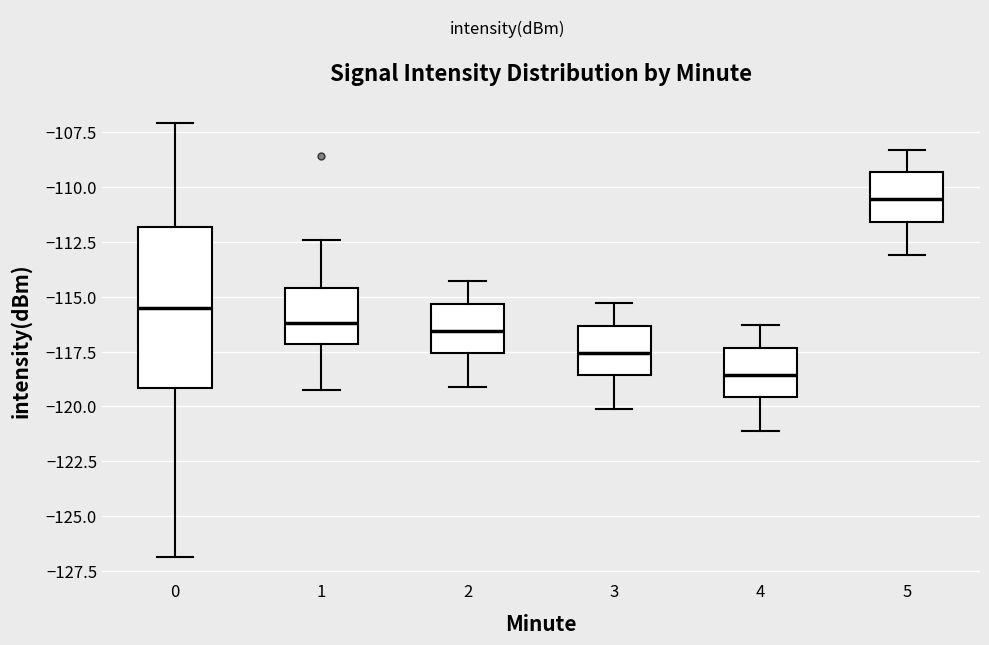

Reading left to right, transcribe this box plot: for each box, give where its median line is, the range the box spans, and where its two whiskers end, as read against the y-axis. The values are not printed on the chart, so give them approximately, as read against the axis.

0: median -115.5, box -119.0 to -112.0, whiskers -127.0 to -107.0
1: median -116.0, box -117.0 to -114.5, whiskers -119.5 to -112.5
2: median -116.5, box -117.5 to -115.5, whiskers -119.0 to -114.5
3: median -117.5, box -118.5 to -116.5, whiskers -120.0 to -115.5
4: median -118.5, box -119.5 to -117.5, whiskers -121.0 to -116.5
5: median -110.5, box -111.5 to -109.5, whiskers -113.0 to -108.5